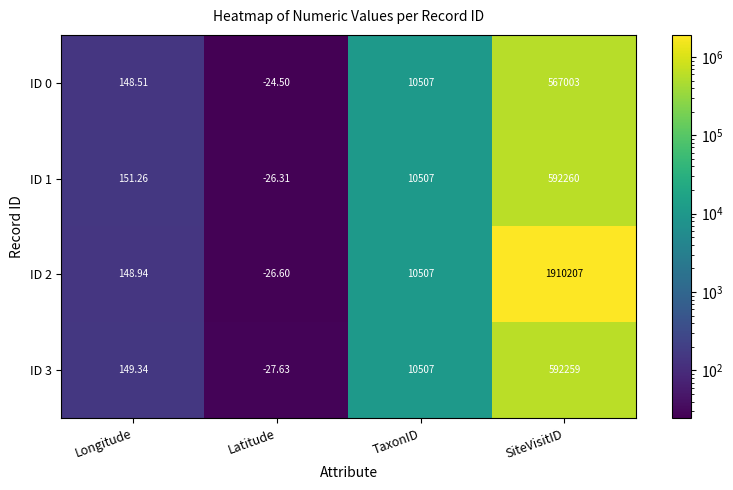

List the labels in order of ID 1 value, largest first.

SiteVisitID, TaxonID, Longitude, Latitude